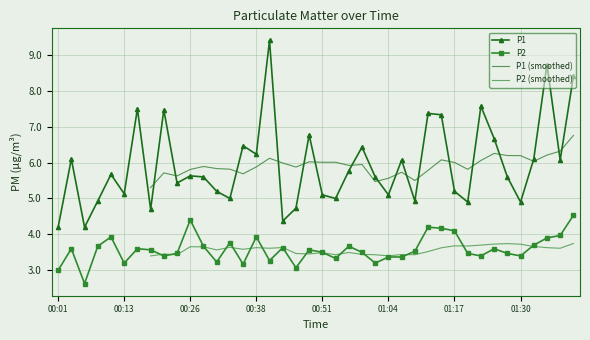

Which series has the largest total across all categories?

P1